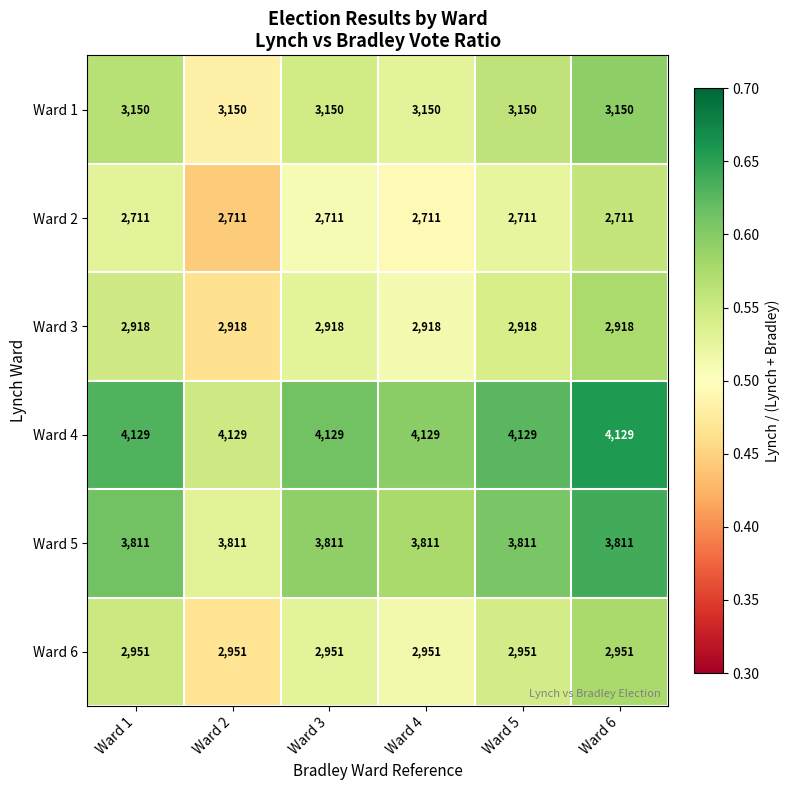

What is the sum of the Ward 1 values at Ward 2 and Ward 1?

6300